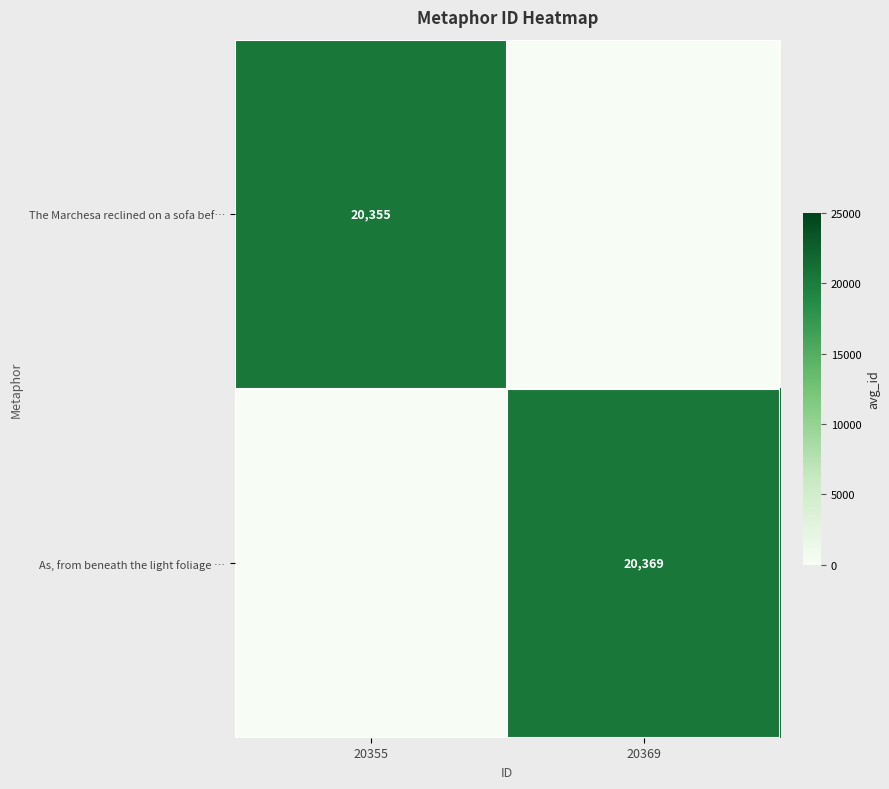

True or false: The Marchesa reclined on a sofa bef… has a value of 27681 at 20355.

False